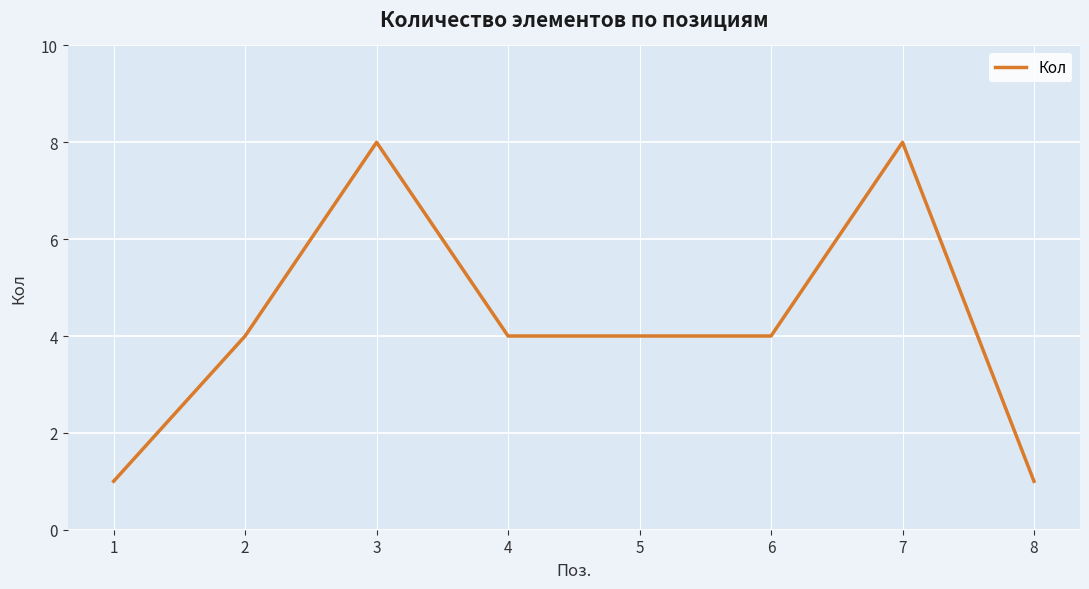

What is the approximate value at 2?

4